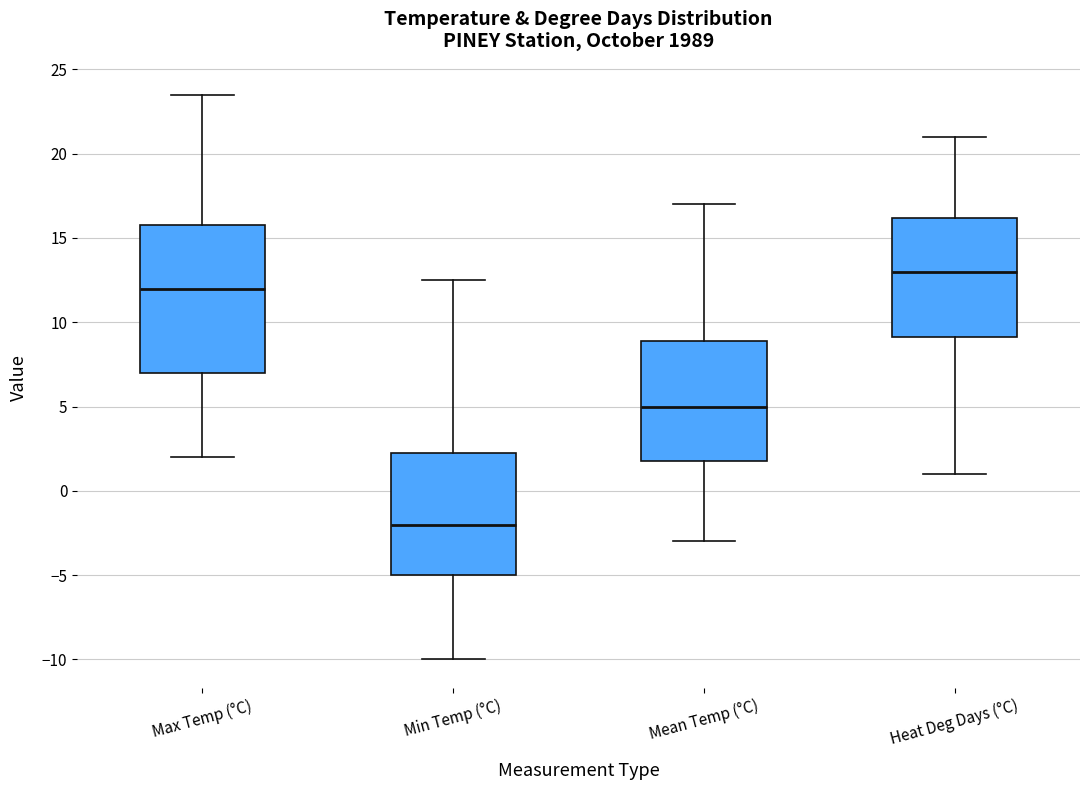

Which box has the lowest median line?

Min Temp (°C)